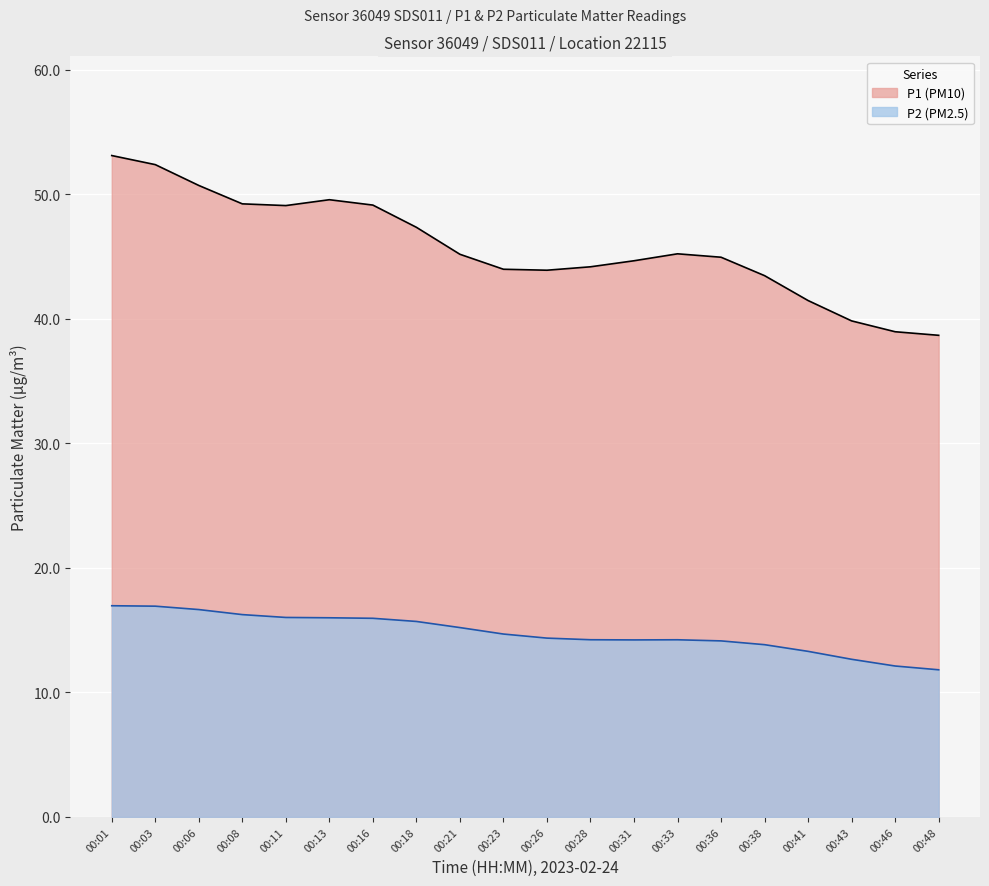

What is the difference between the maximum and minimum values in the P2 (PM2.5) series?

5.1